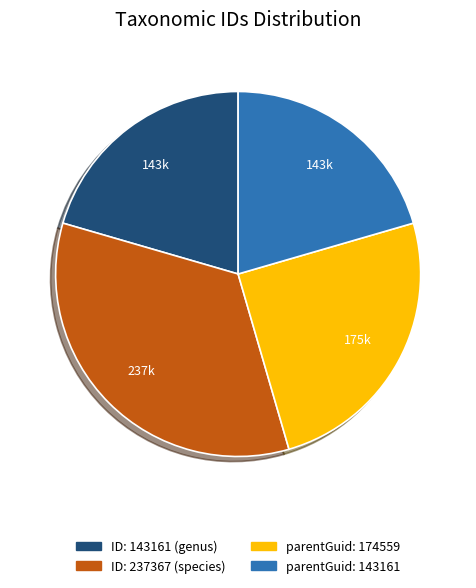

Is the sum of parentGuid: 143161 and parentGuid: 174559 greater than half?

No